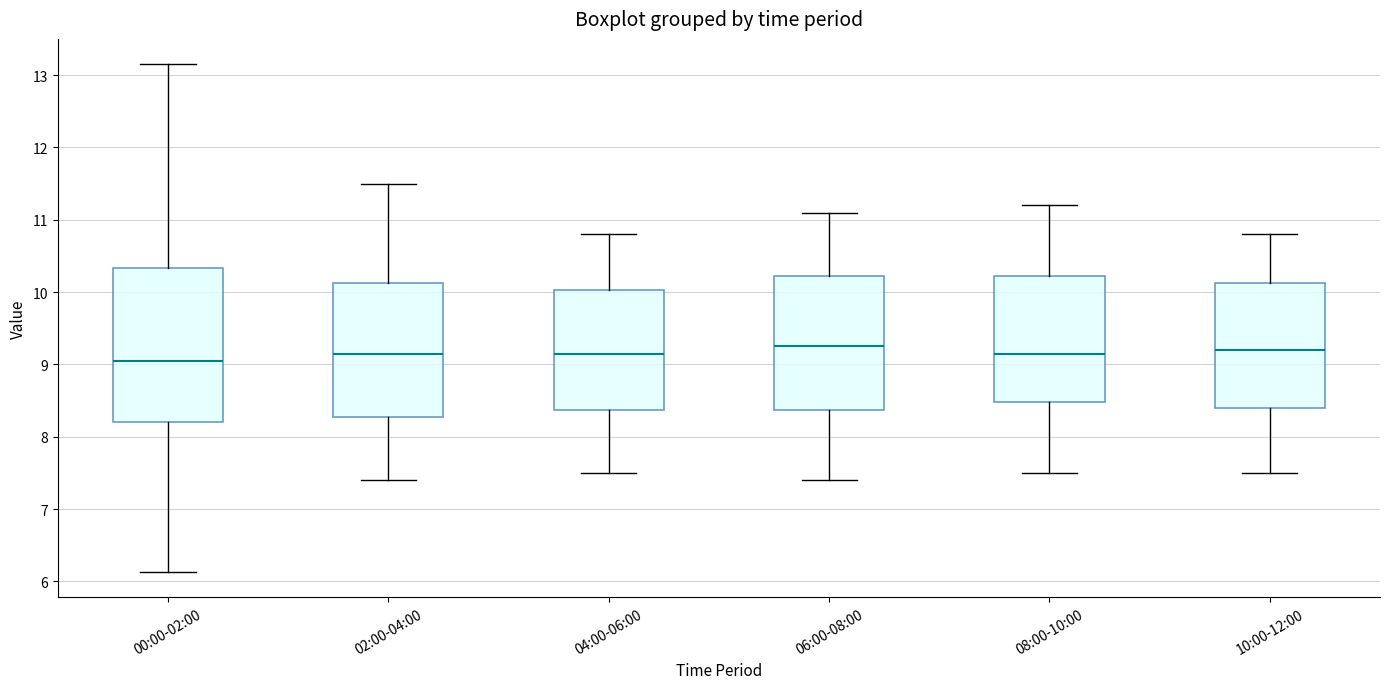

Where is the lower edge of the box for 02:00-04:00 on the y-axis? The values are not printed on the chart, so give them approximately, as read against the axis.

8.3